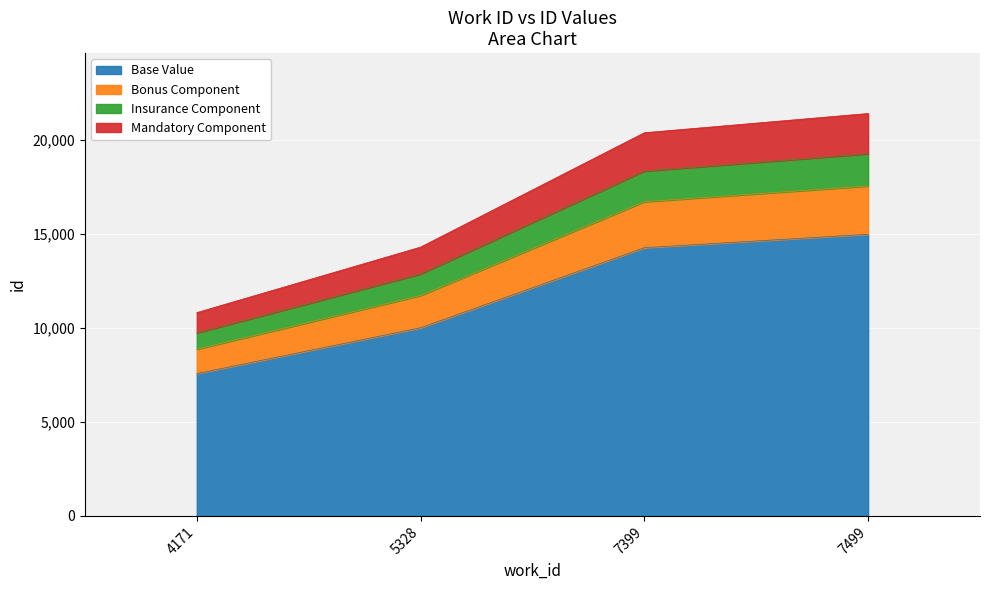

What is the ratio of the value at 5328 to the value at 4171?

1.3